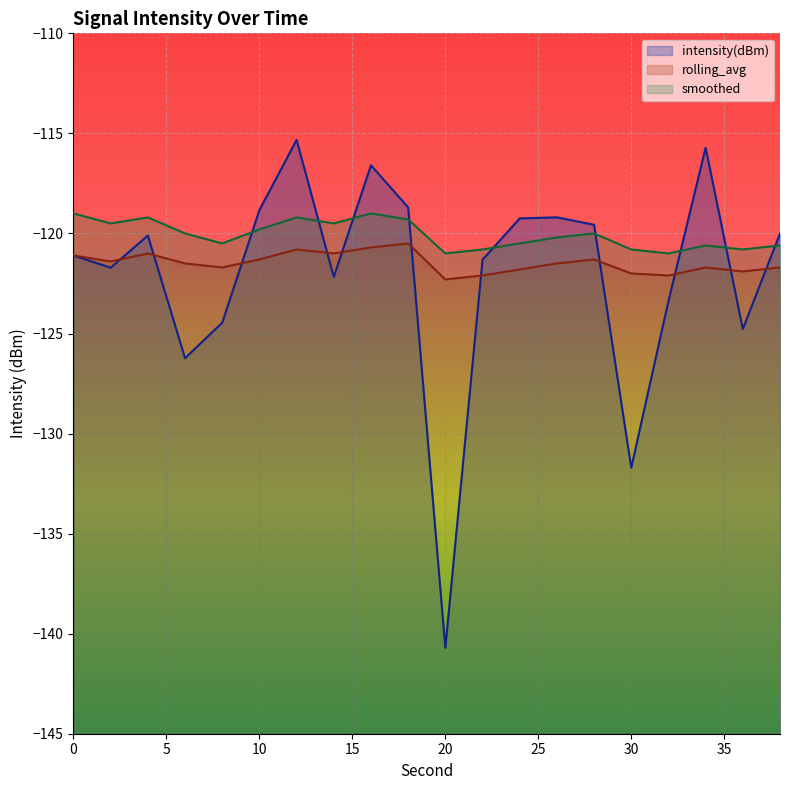

At which label is intensity(dBm) closest to -128?

6